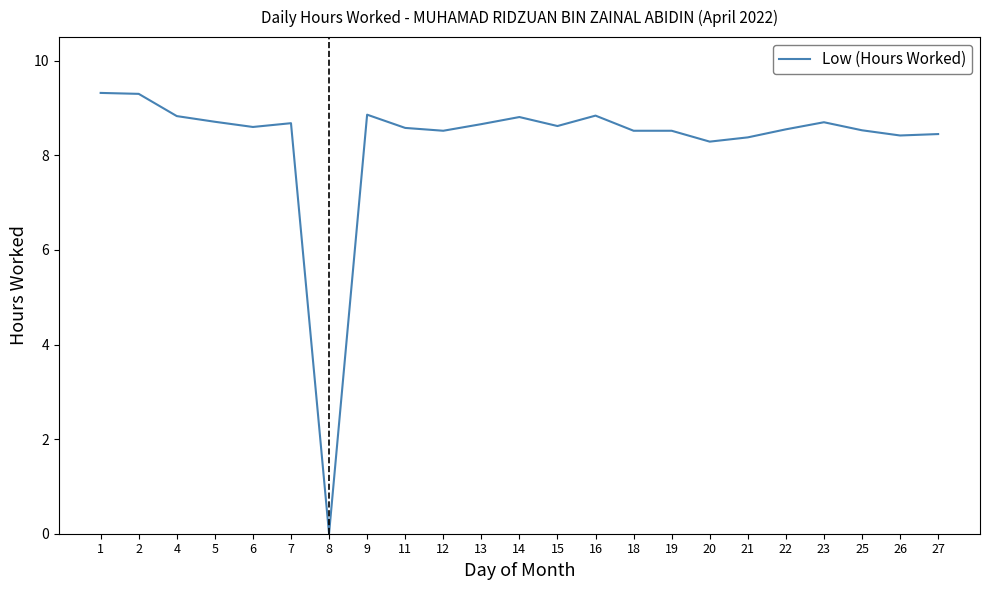

The chart shows a value of 4.1 at 15. True or false?

False